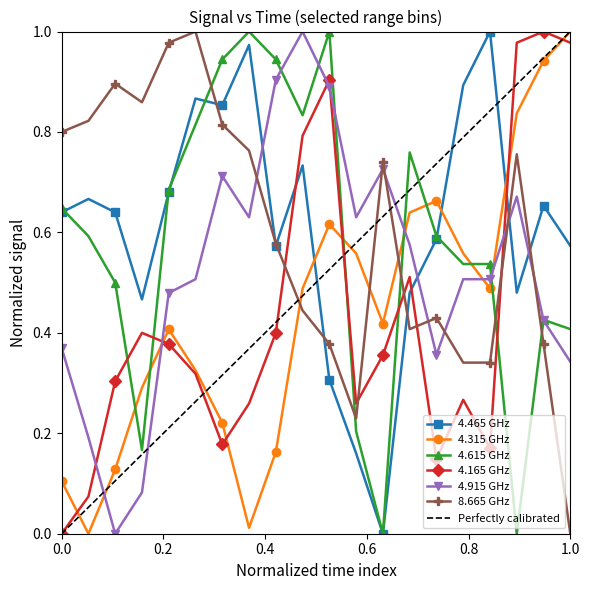

What is the sum of all 4.165 values?

8.7